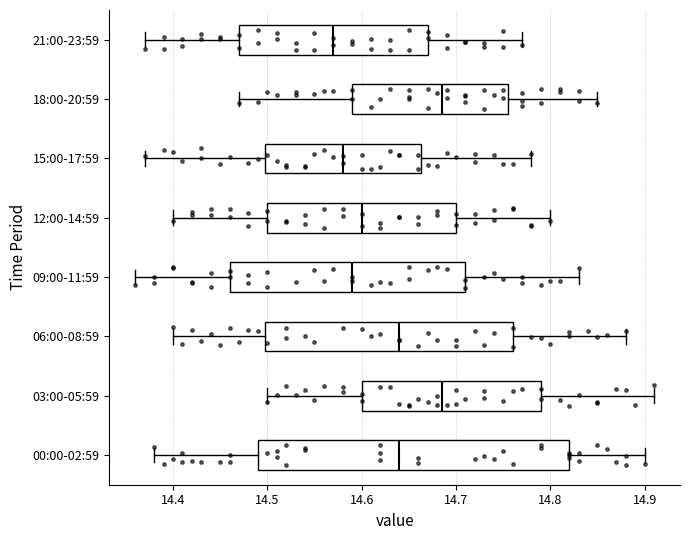

Which box is the widest, from its left edge to its right edge?

00:00-02:59